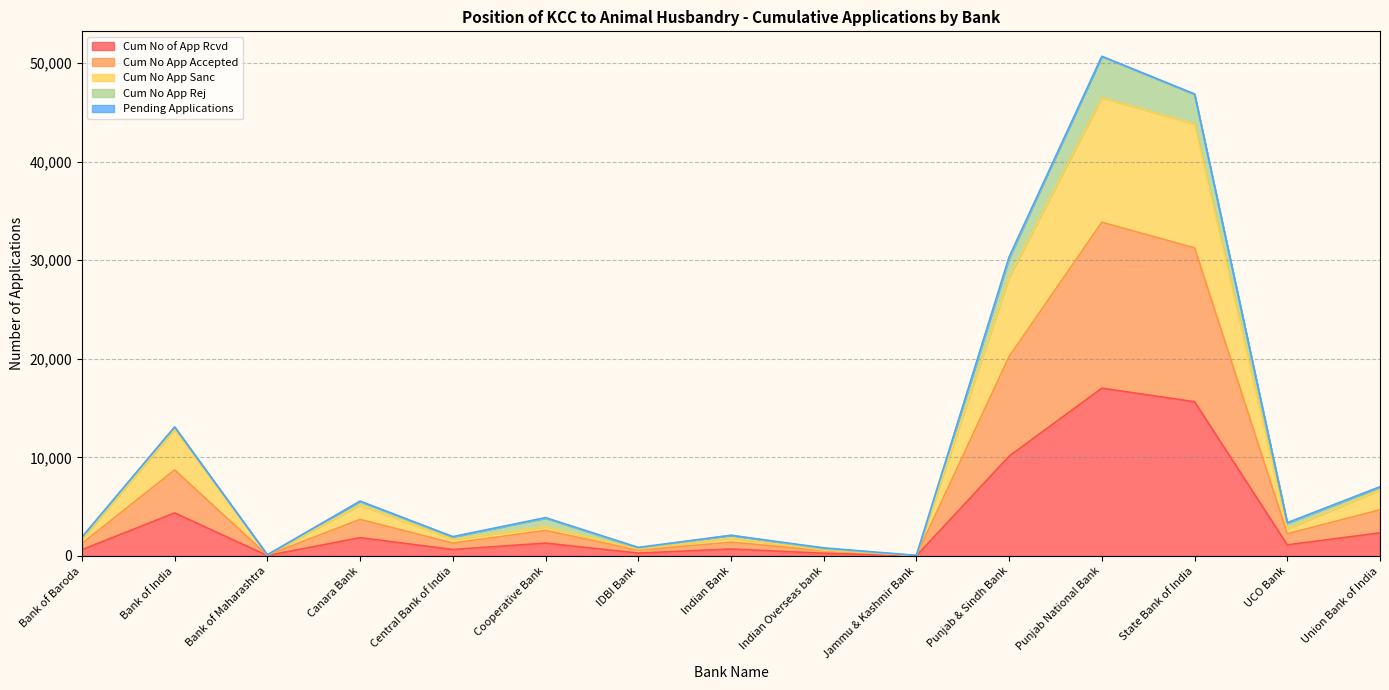

The Cum No App Sanc series shows 3242 at Indian Bank. True or false?

False